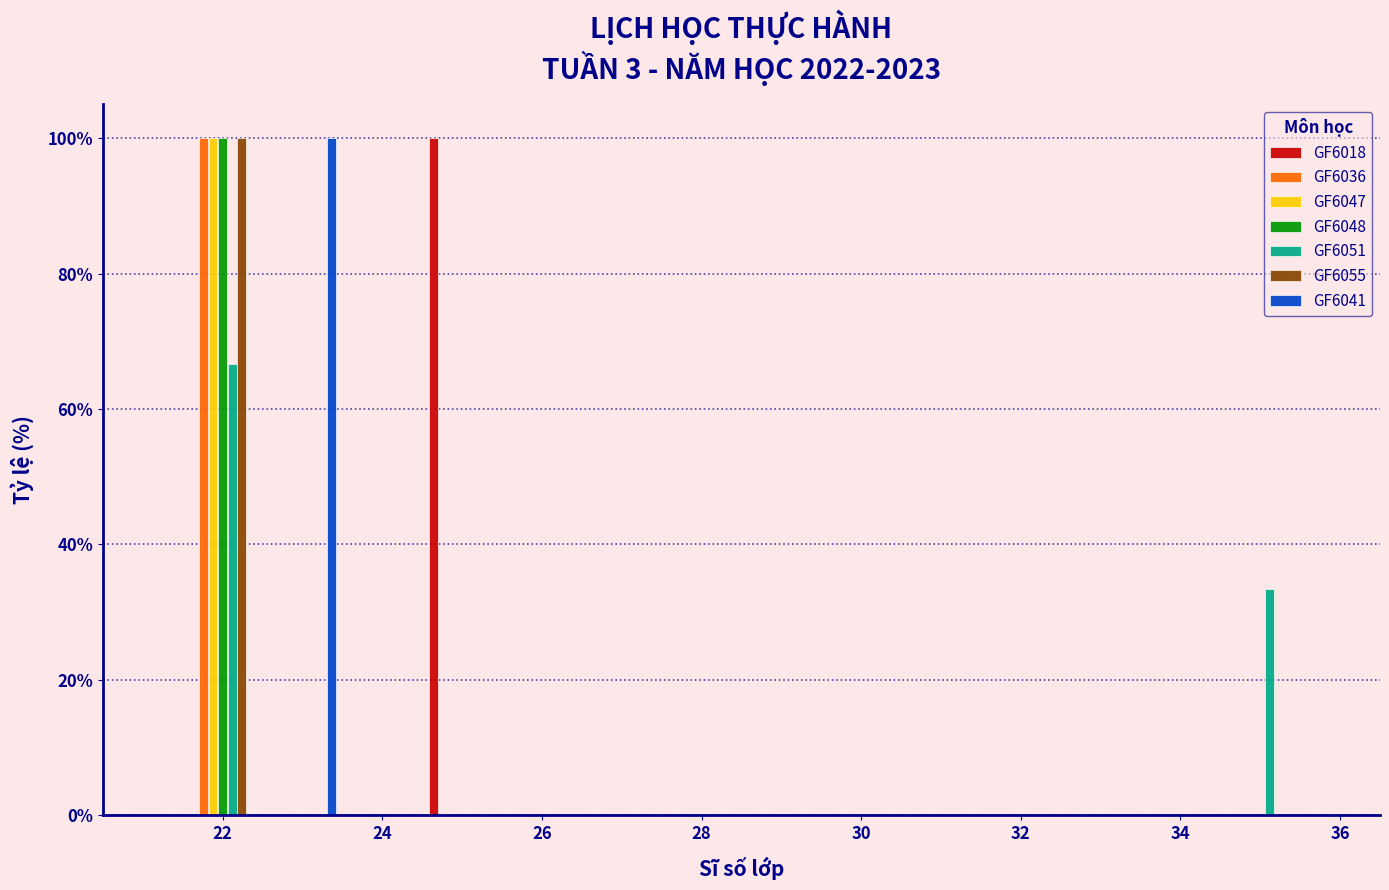

In the GF6047 series, which range on the x-axis has the tallest bar?

21.5 to 22.5